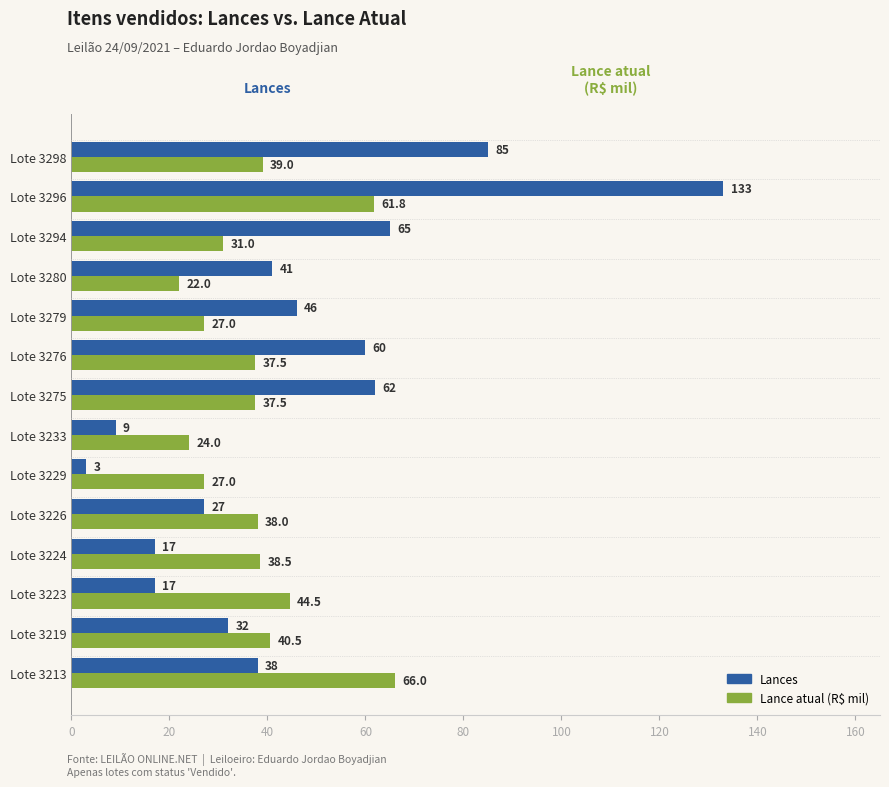

What is the average value of the Lances series?

45.4